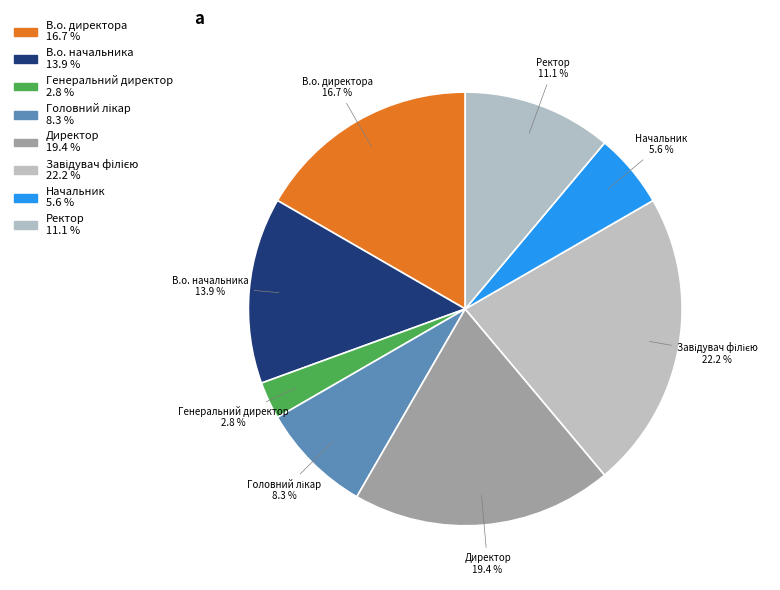

To the nearest percent, what percentage of the pie is Генеральний директор?

3%